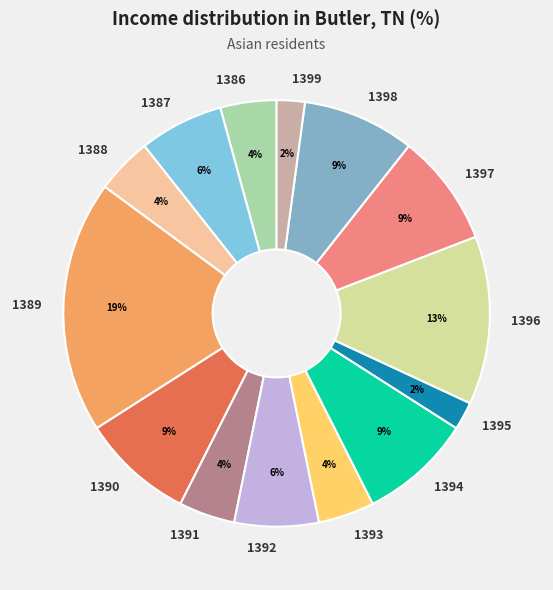

How many slices are in this pie chart?

14